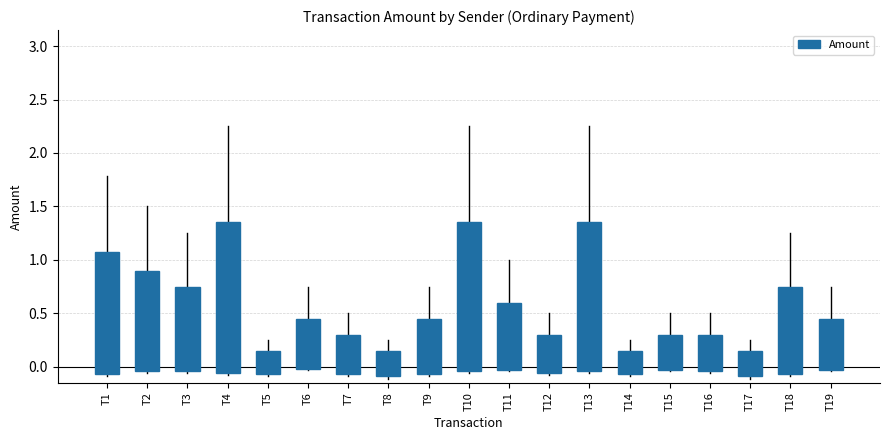

What is the maximum value shown in the chart?

1.4